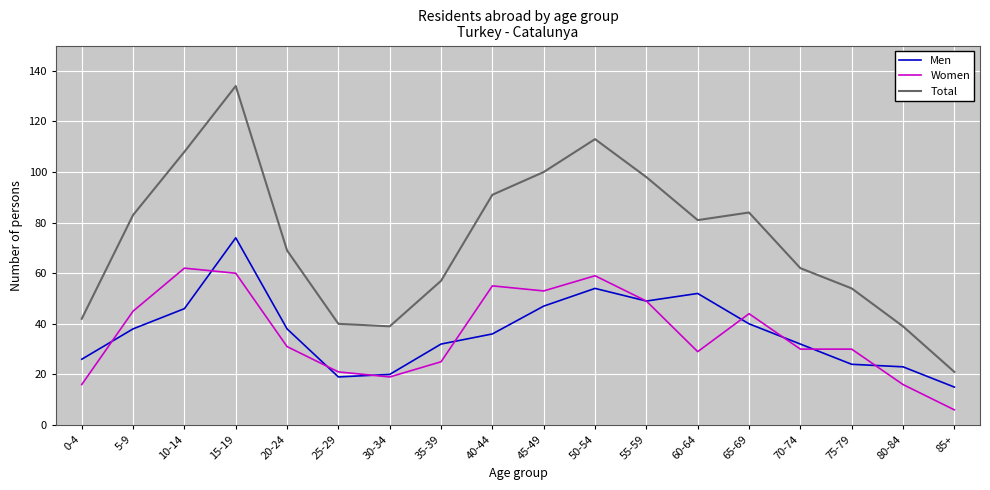

List the series in order of their peak value, highest first.

Total, Men, Women